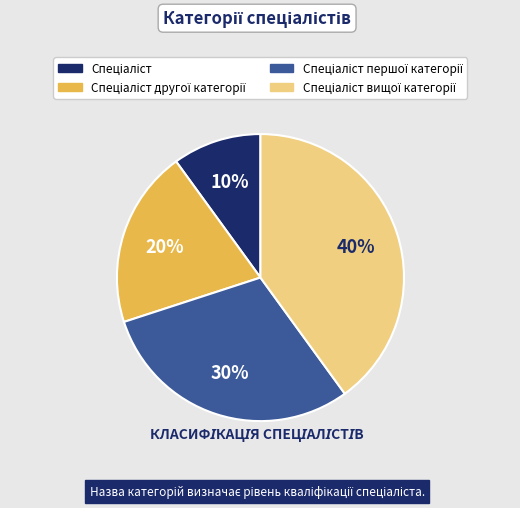

To the nearest percent, what is the average slice percentage?

25%